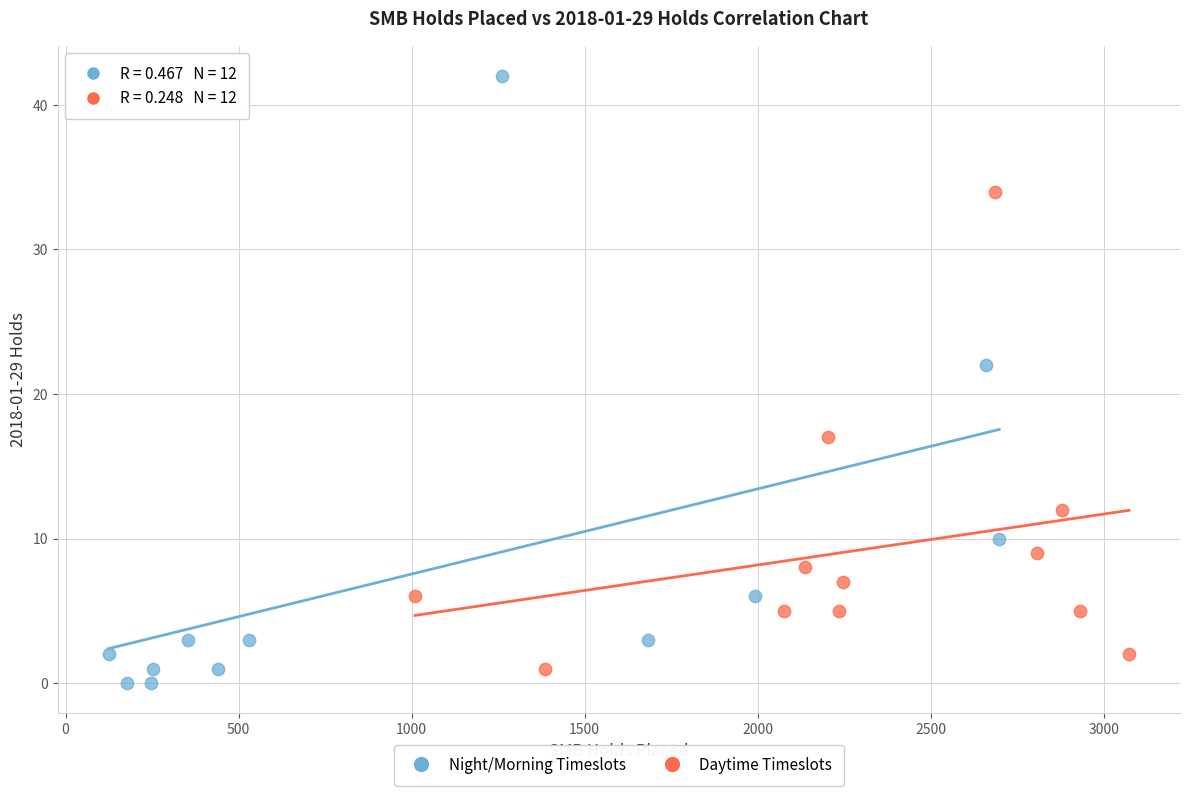

Which series contains the lowest Y value?

Night/Morning Timeslots